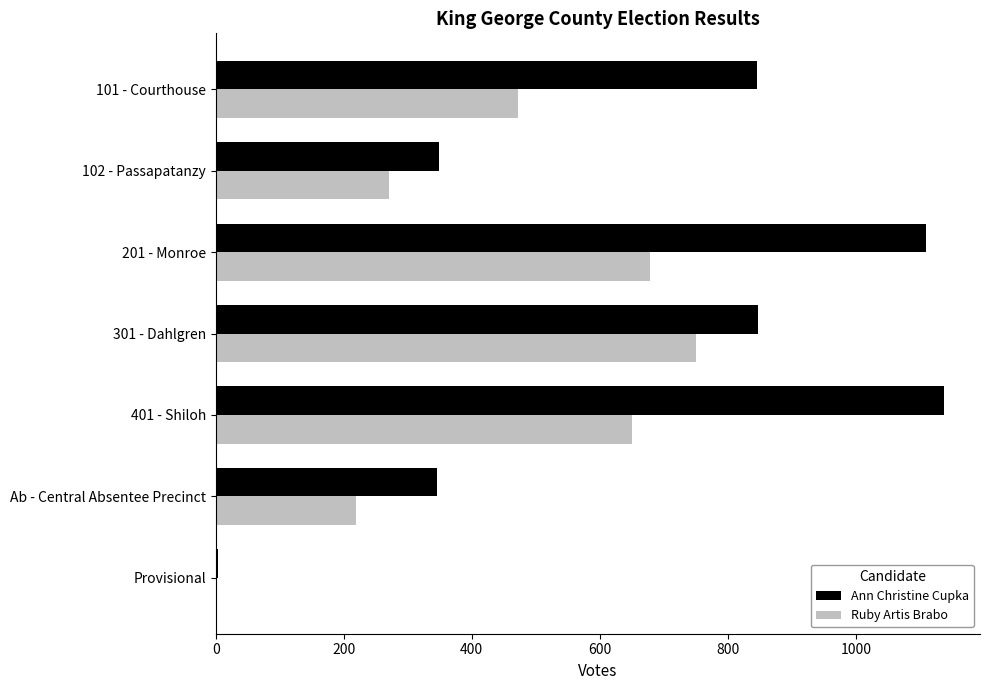

The Ann Christine Cupka series shows 1137 at 401 - Shiloh. True or false?

True